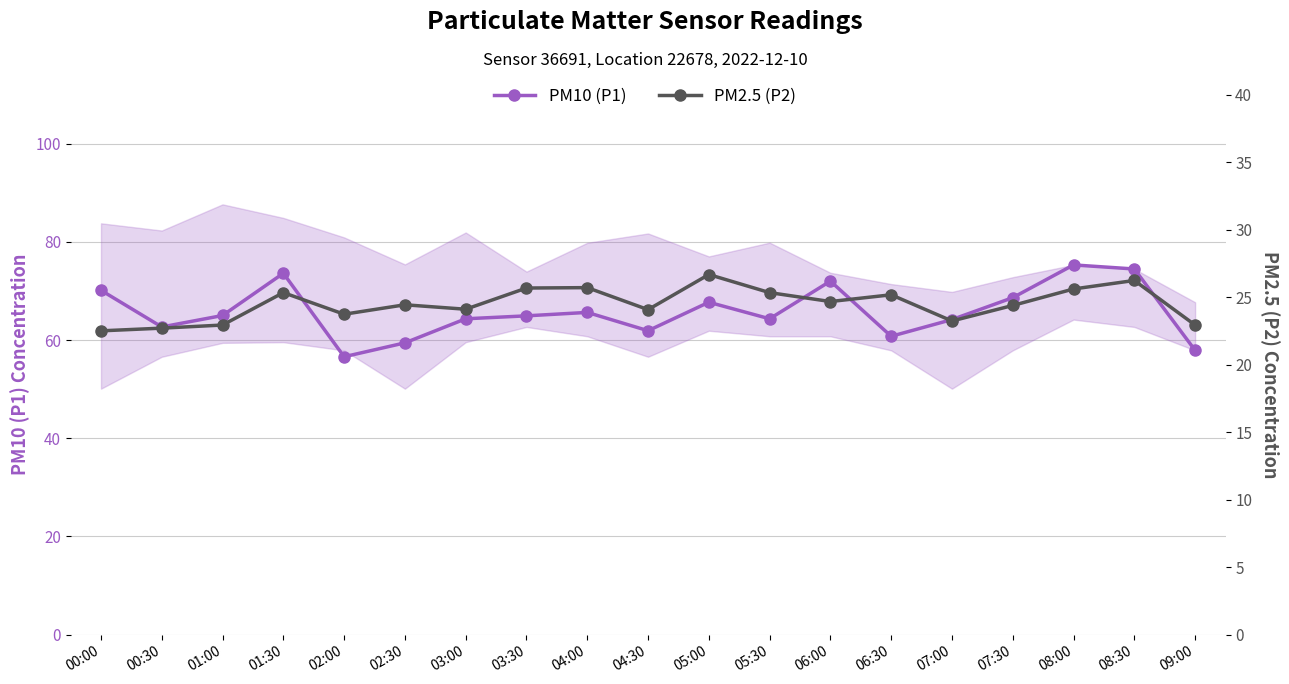

How many interior local valleys does the PM10 (P1) series have?

5